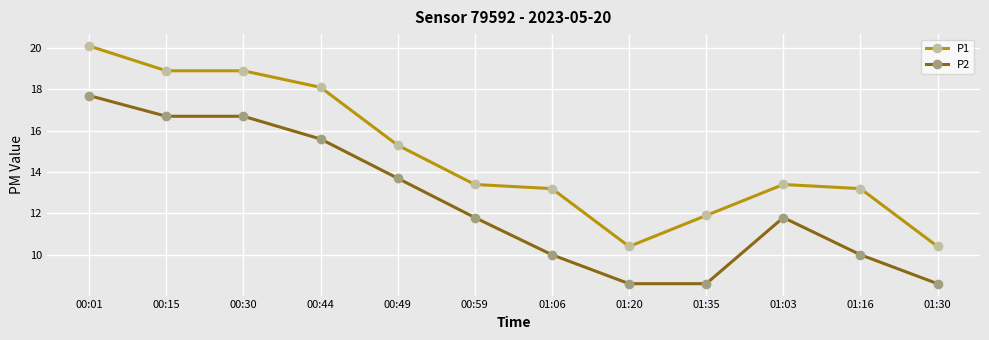

True or false: P1 has more than 0 points higher than both neighbors.

True